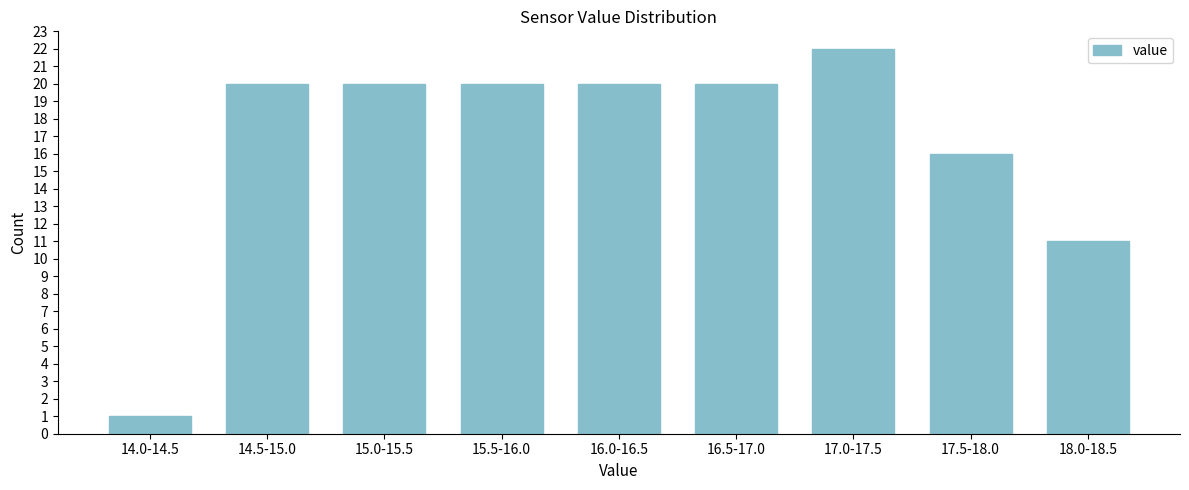

Reading left to right, extract all data points from this chart.

1	20	20	20	20	20	22	16	11